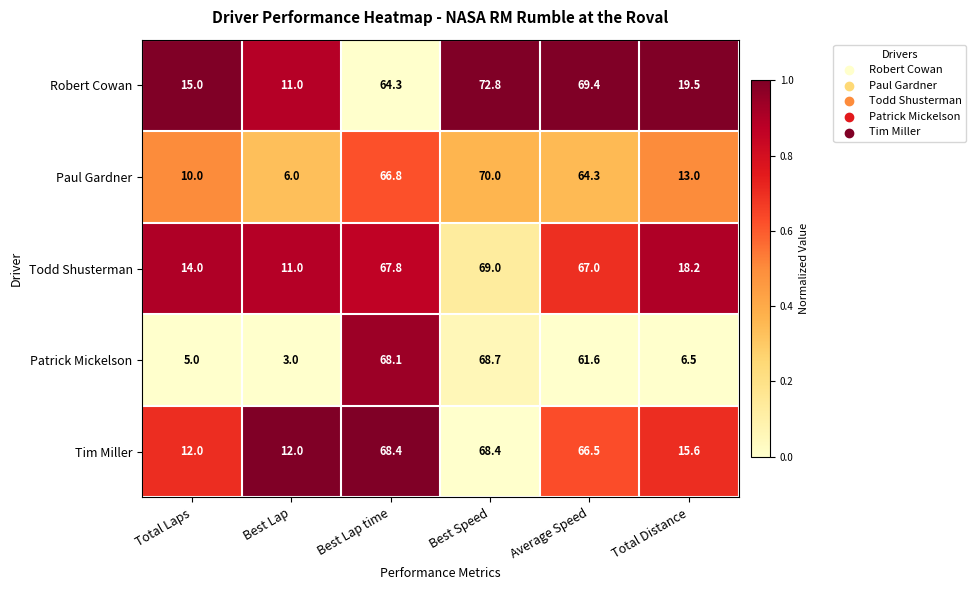

Which series has the widest spread of values?

Patrick Mickelson